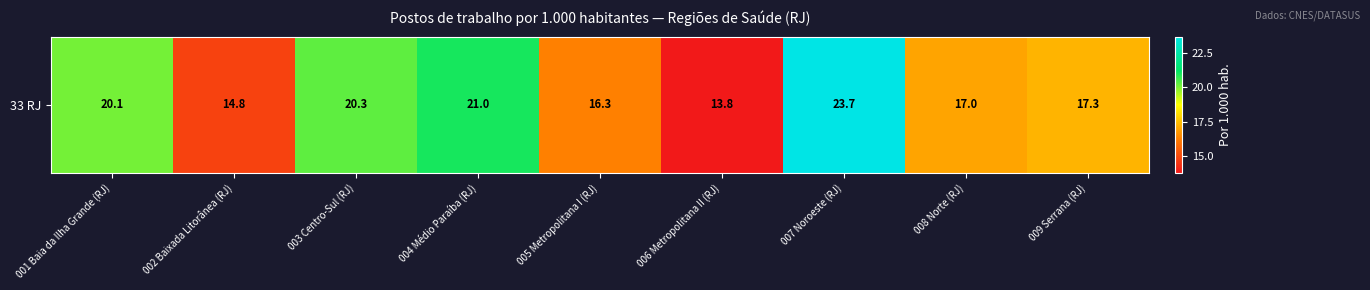

Rank the categories by value from lowest to highest.

006 Metropolitana II (RJ), 002 Baixada Litorânea (RJ), 005 Metropolitana I (RJ), 008 Norte (RJ), 009 Serrana (RJ), 001 Baia da Ilha Grande (RJ), 003 Centro-Sul (RJ), 004 Médio Paraíba (RJ), 007 Noroeste (RJ)